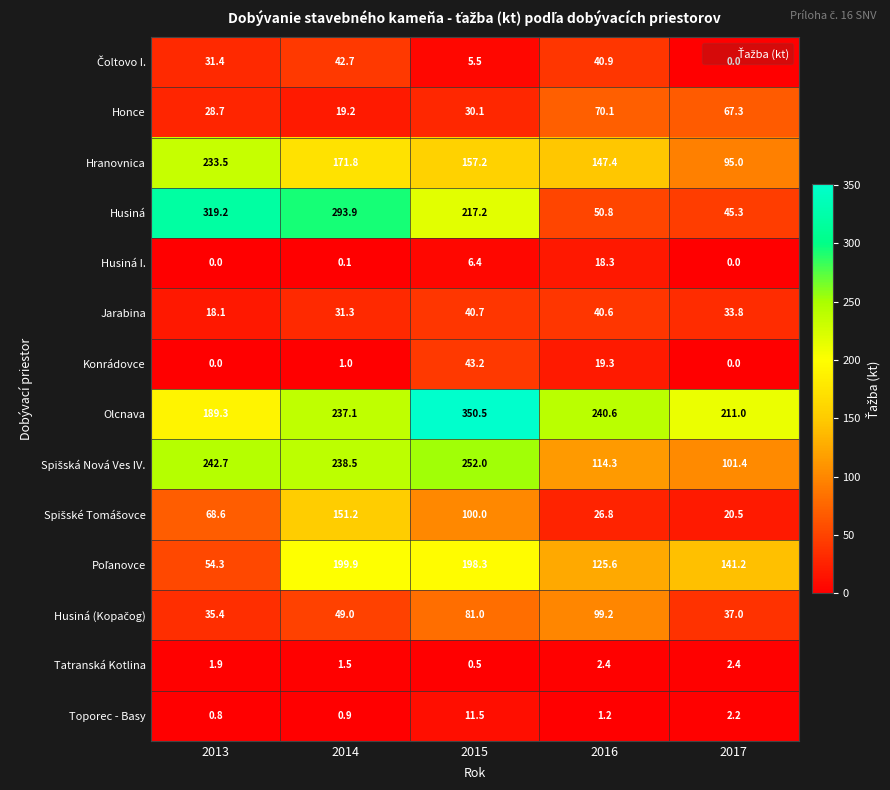

What is the maximum value shown in the chart?

350.5